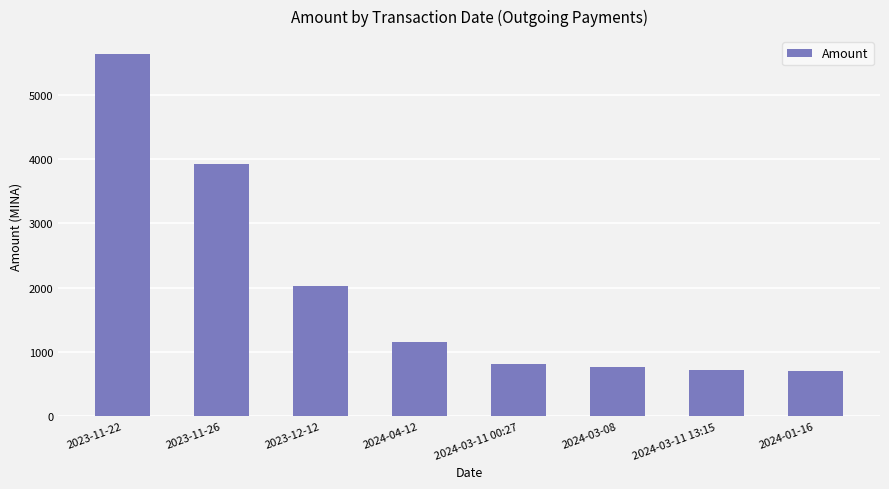

What is the minimum value shown in the chart?

698.1